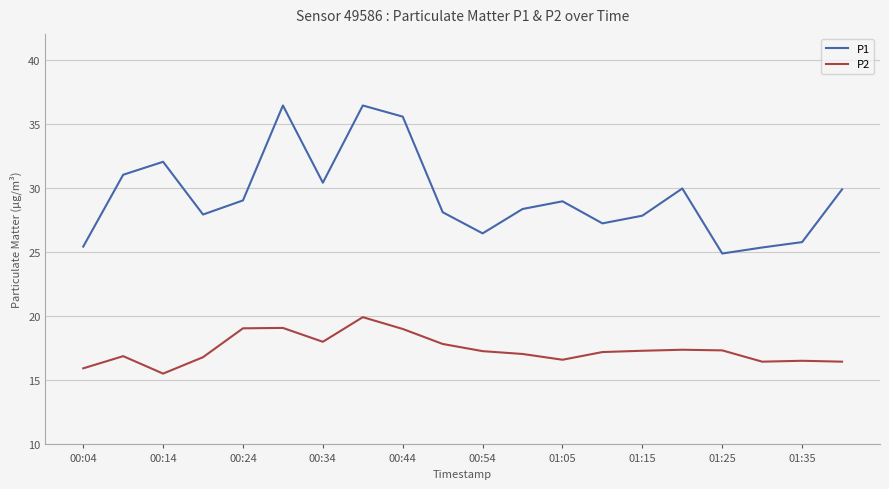

What is the lowest value of the P1 series?

24.9